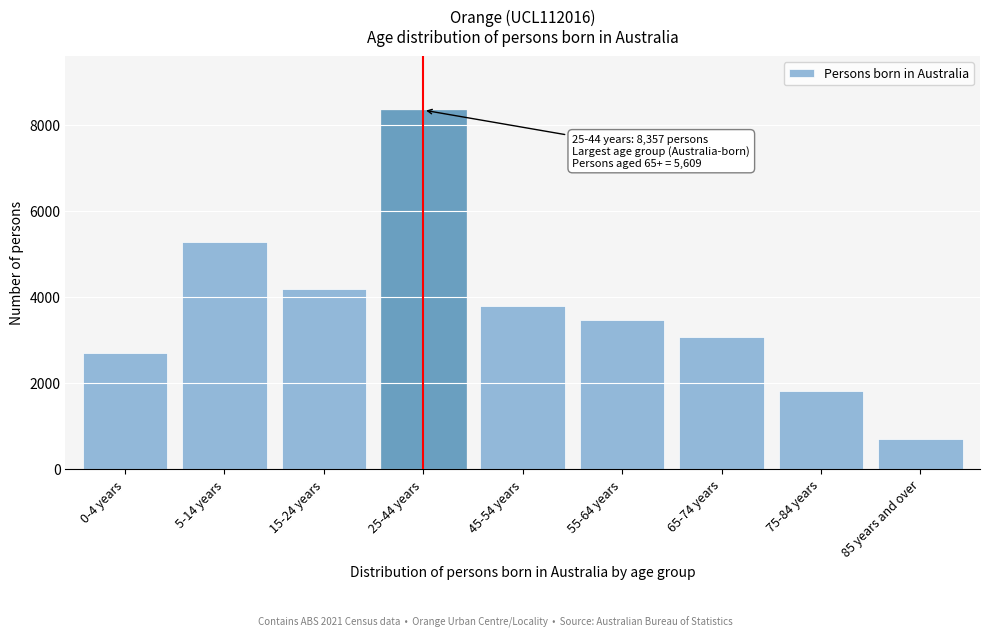

Reading left to right, what are all the values shown in this chart?

2704	5291	4187	8357	3803	3477	3078	1818	713